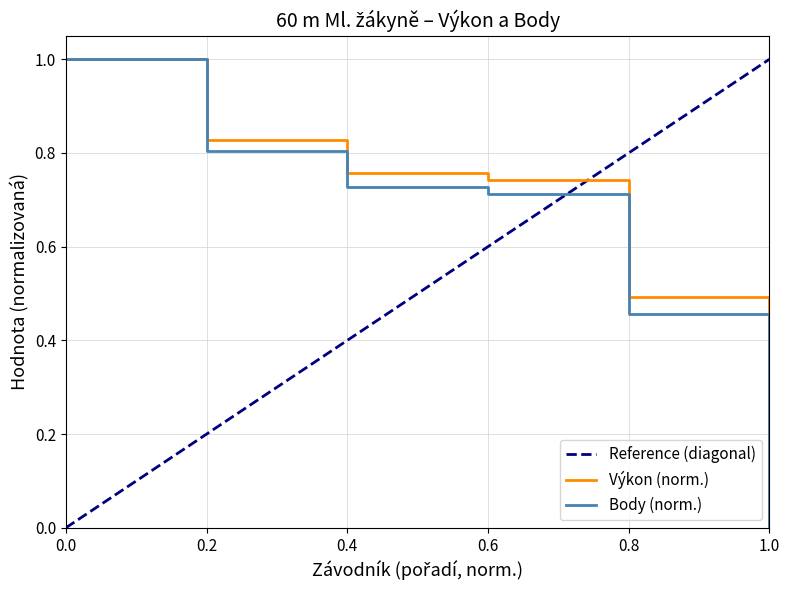

Is it true that Body (norm.) equals 0.7 at 0.8?

False